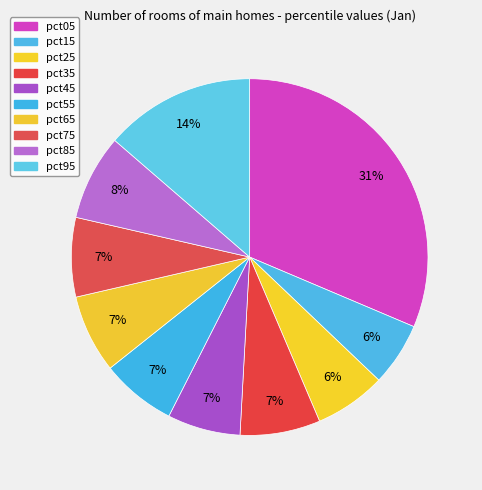

How many slices are in this pie chart?

10